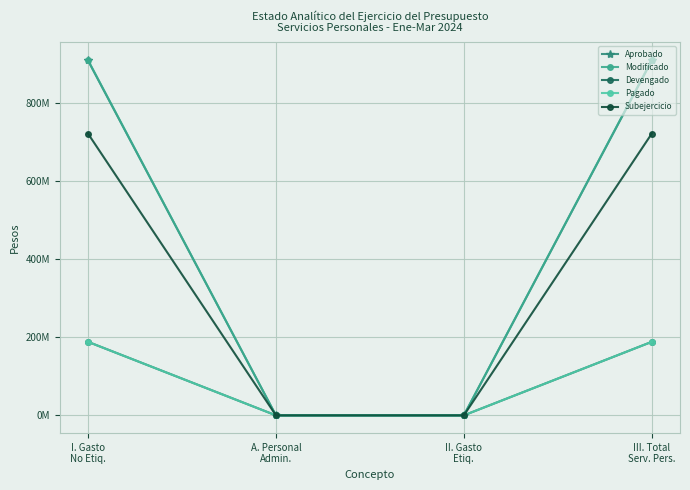

True or false: Aprobado has more than 0 interior local peaks.

False